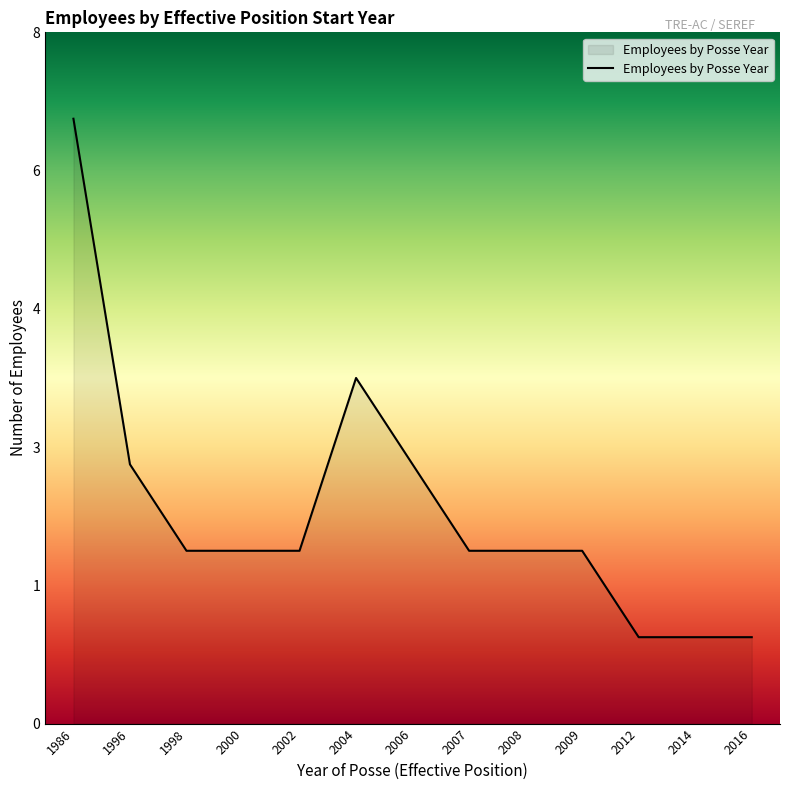

What is the change in value from 1996 to 2008?

-1